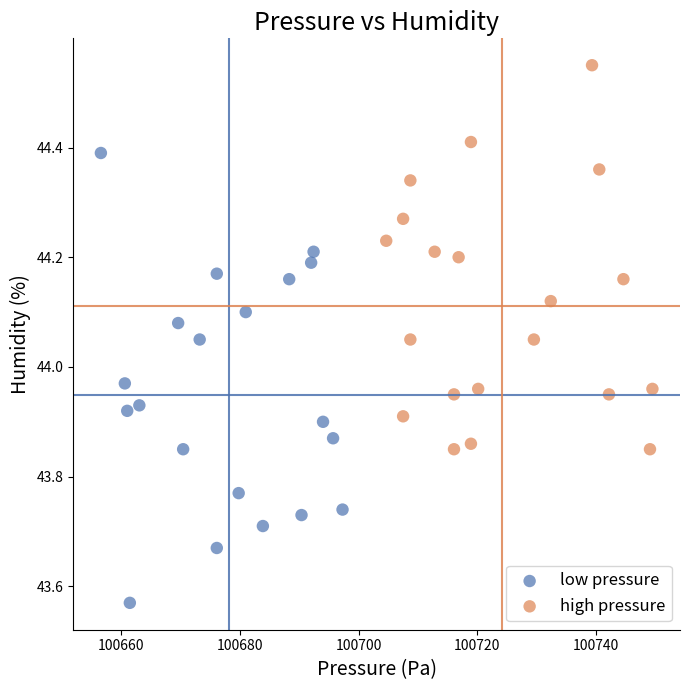

Which series has the largest Y range (max minus min)?

low pressure